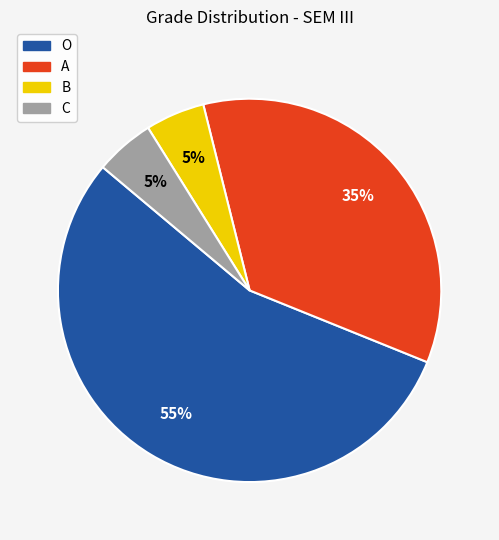

To the nearest percent, what is the average slice percentage?

25%